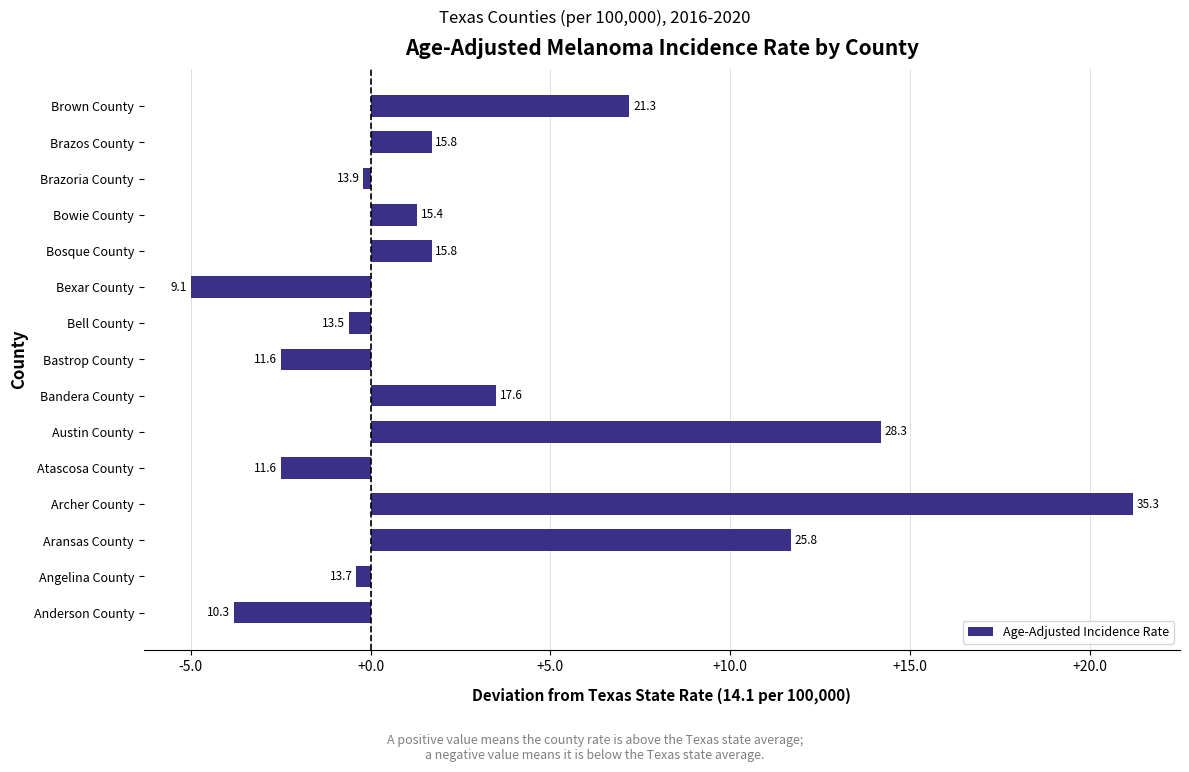

Are the bars horizontal?

Yes